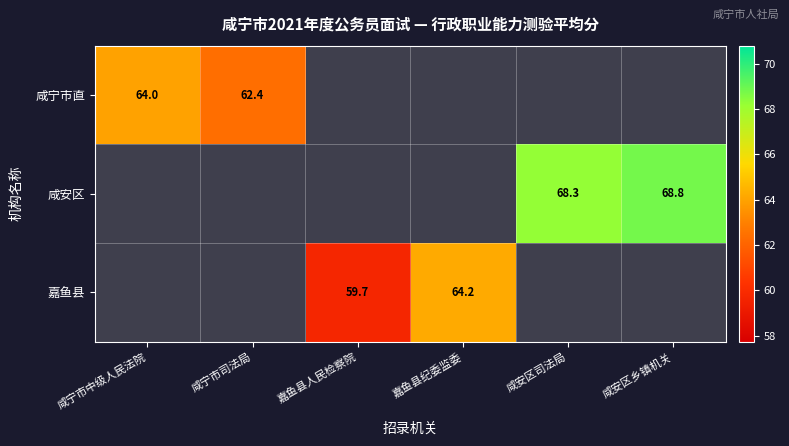

The value of 嘉鱼县 at 嘉鱼县纪委监委 is 64.2. True or false?

True